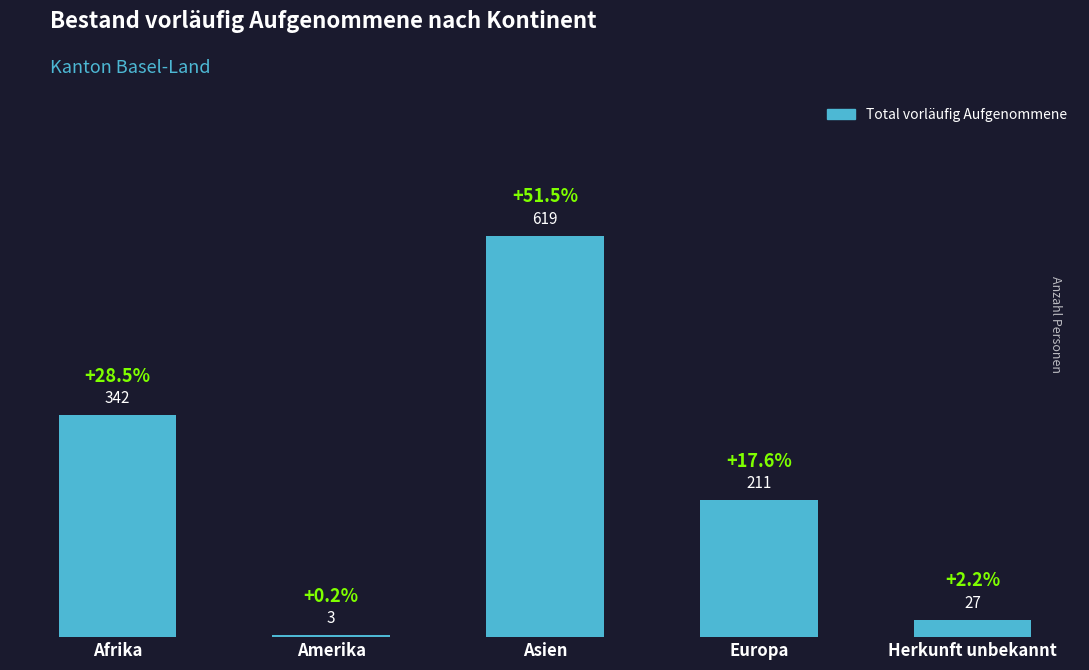

What is the change in value from Afrika to Asien?

+277